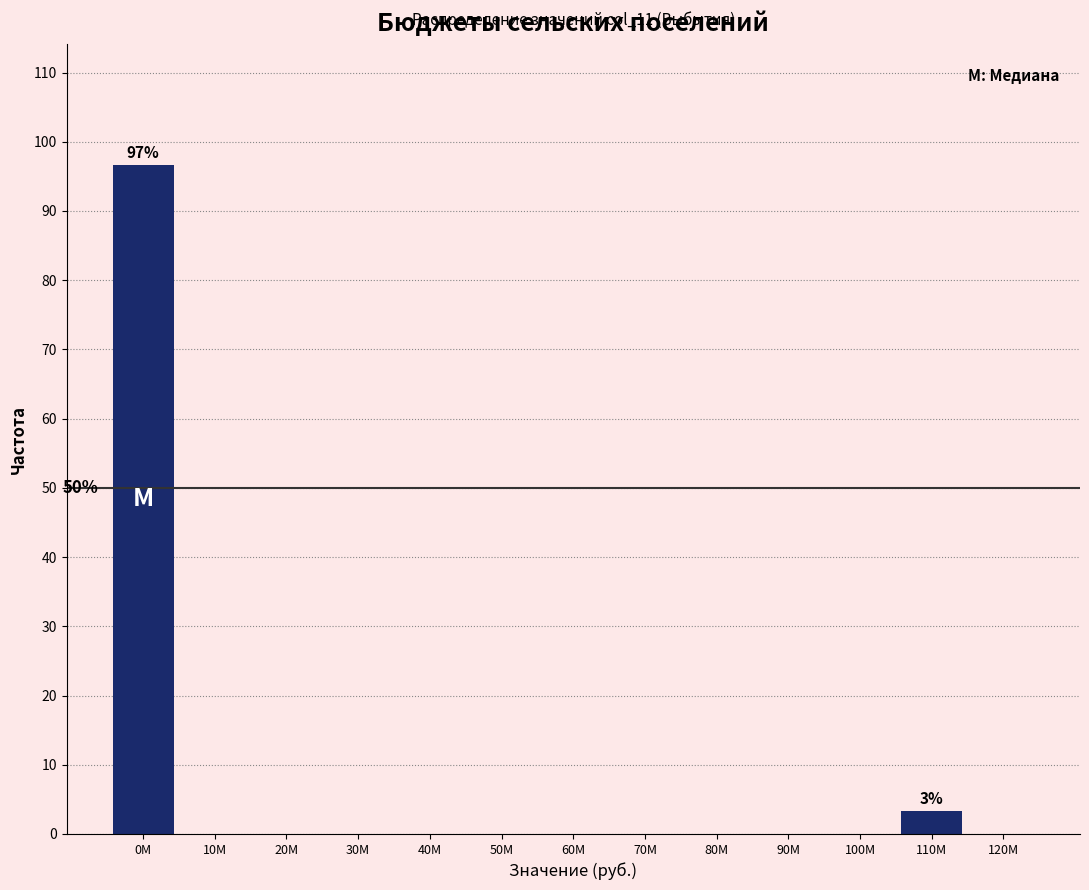

Reading left to right, extract all data points from this chart.

0M=96.7	10M=0.0	20M=0.0	30M=0.0	40M=0.0	50M=0.0	60M=0.0	70M=0.0	80M=0.0	90M=0.0	100M=0.0	110M=3.3	120M=0.0